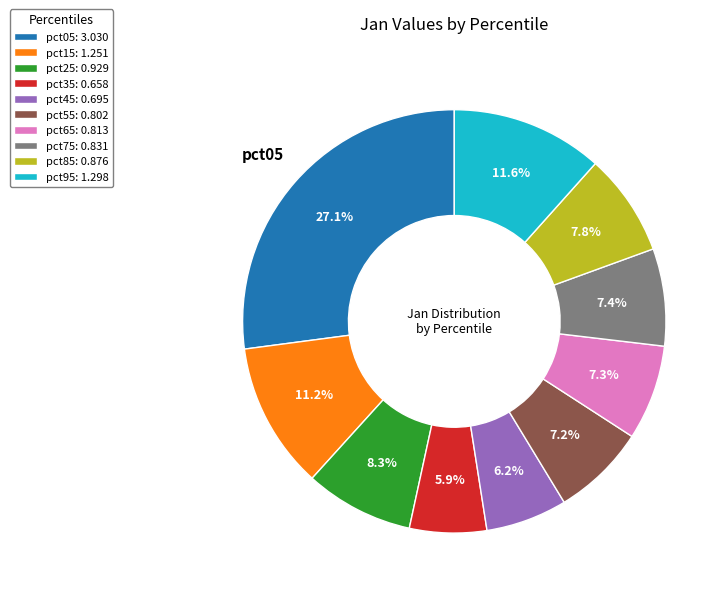

To the nearest percent, what percentage of the pie is pct55?

7%